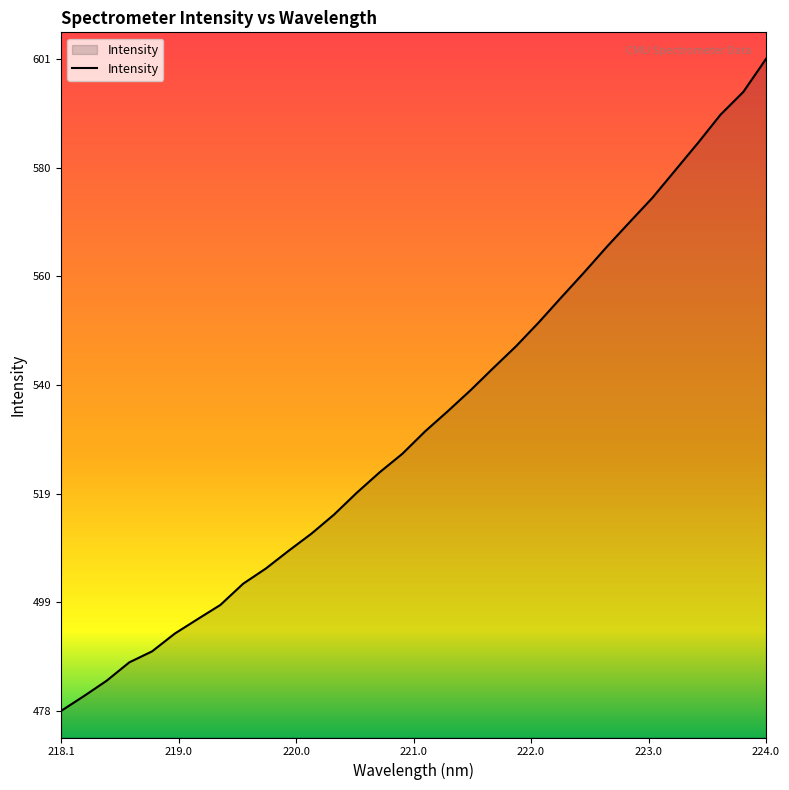

What is the smallest value displayed?

478.2